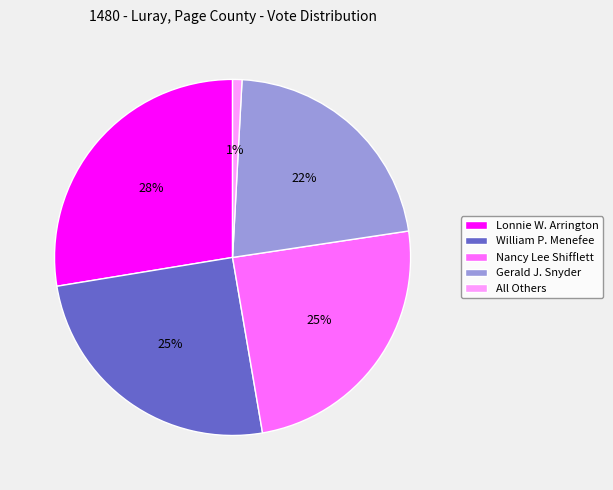

Which slice is the largest?

Lonnie W. Arrington